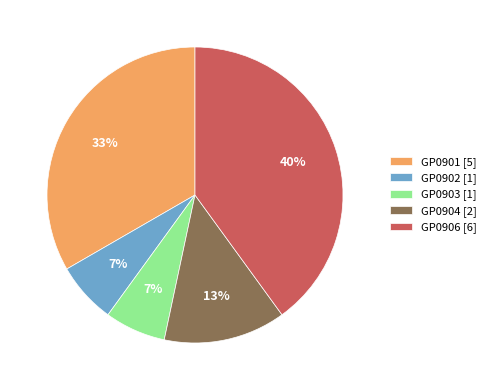

Count the number of slices in the pie.

5